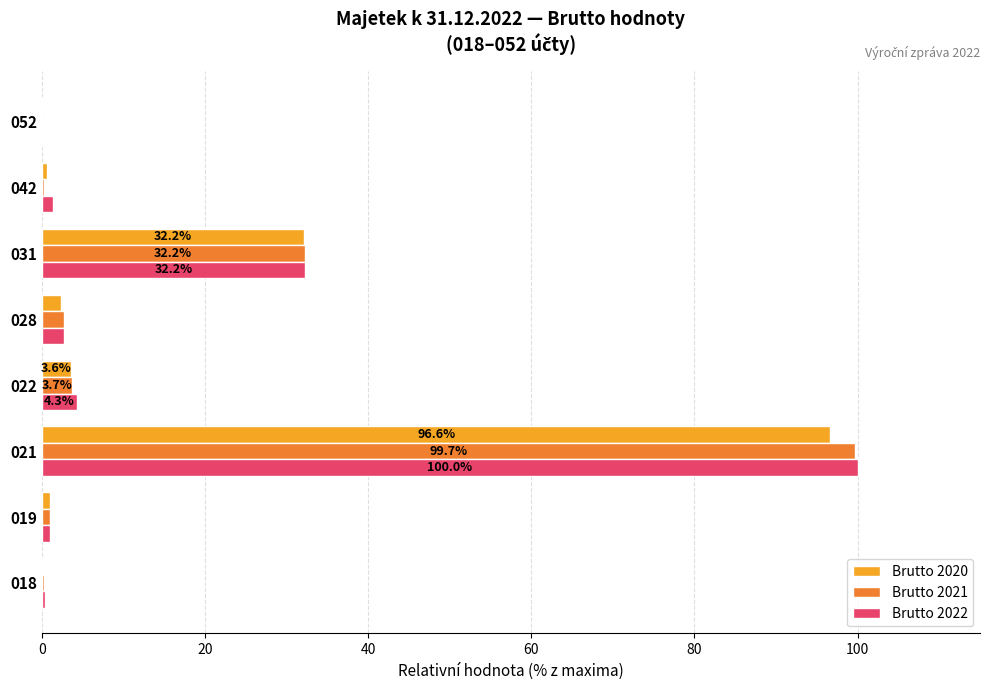

What is the sum of all Brutto 2022 values?

142.2